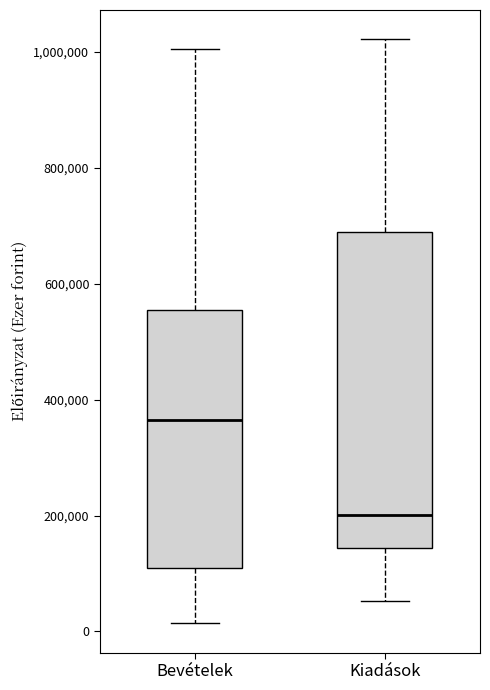

Where does the lower whisker of the box for Bevételek end on the y-axis? The values are not printed on the chart, so give them approximately, as read against the axis.

20000